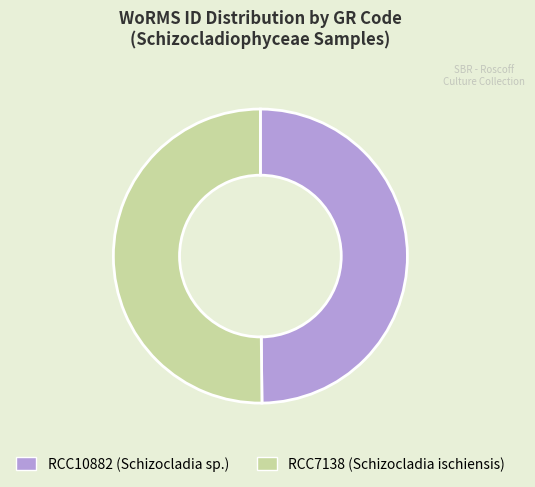

Combined, do RCC7138 and RCC10882 account for over 50%?

Yes